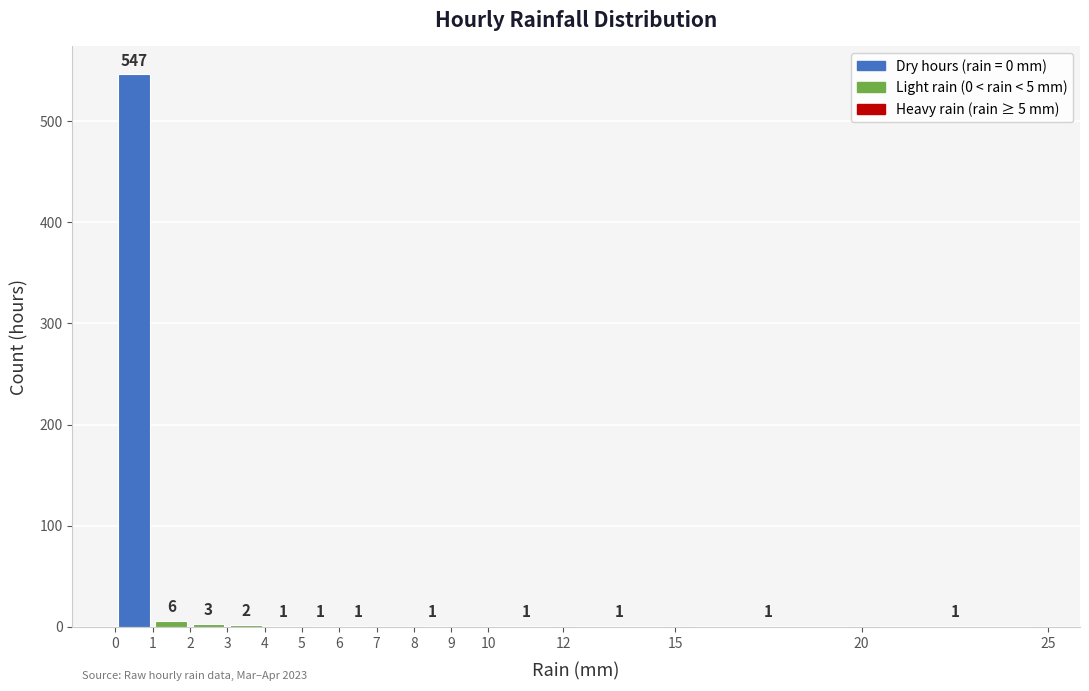

Which range on the x-axis has the tallest bar?

0 to 1